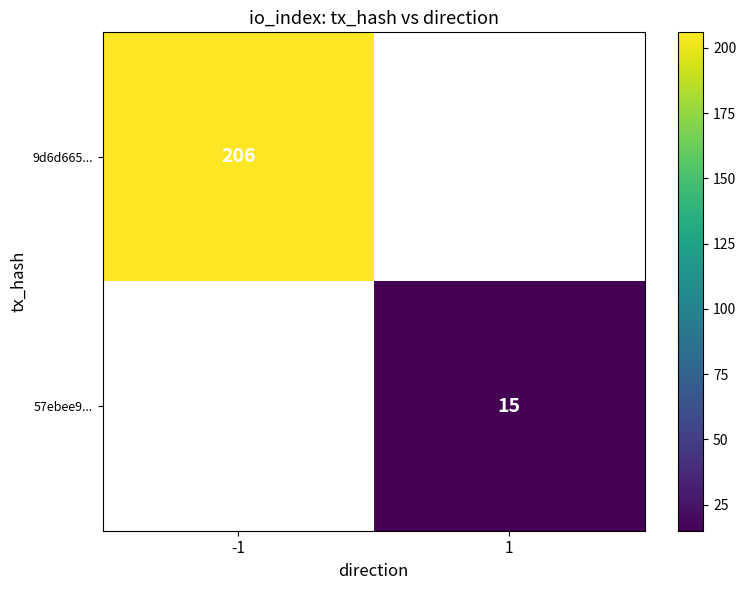

The value of 9d6d665... at -1 is 47. True or false?

False